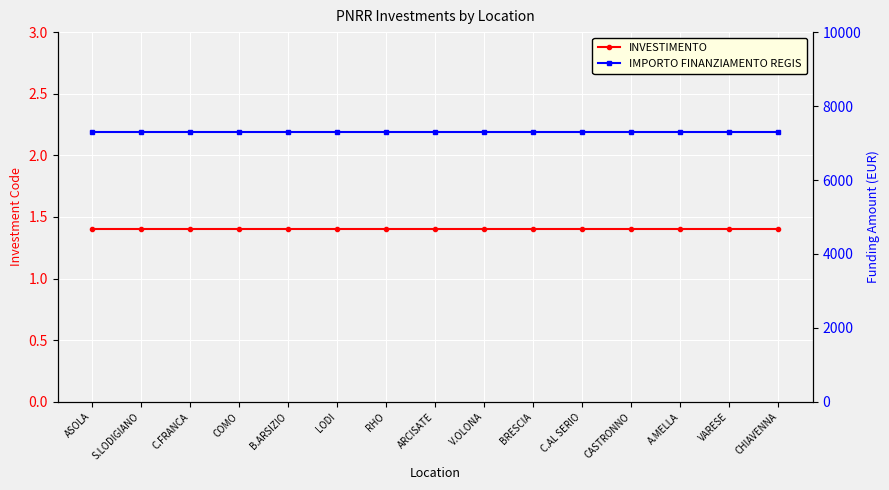

True or false: INVESTIMENTO has more than 1 points higher than both neighbors.

False